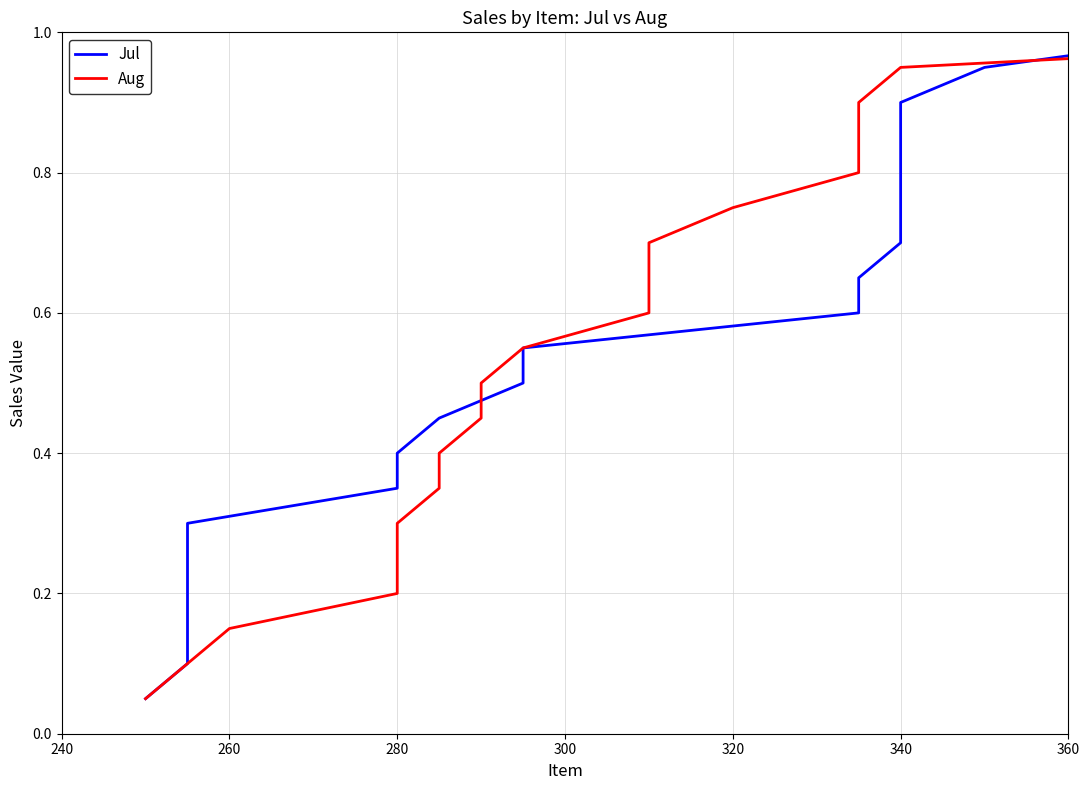

At how many categories does at least one series exceed 0?

20